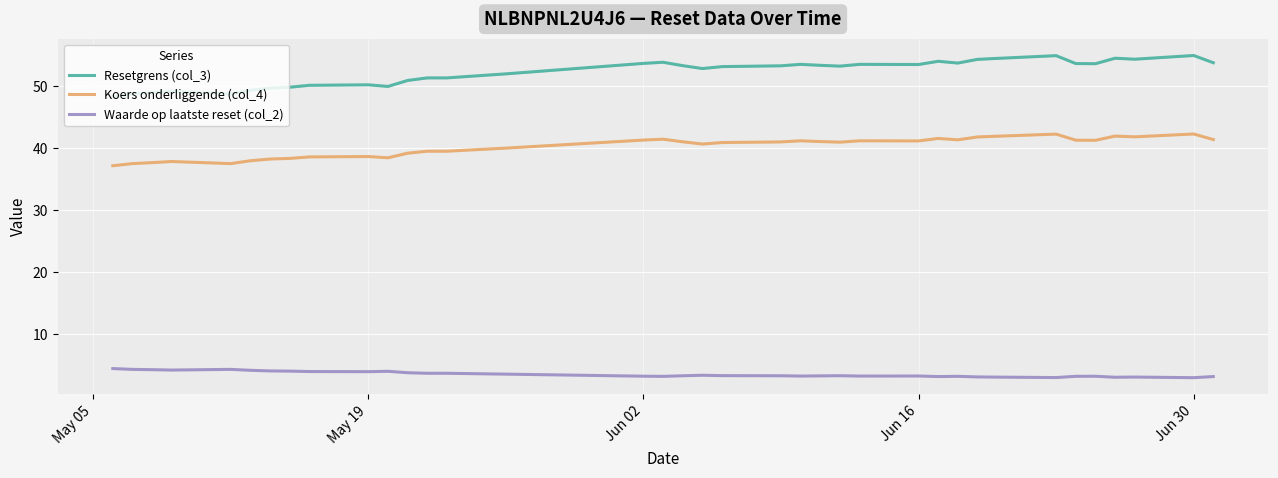

Rank the series by their maximum value, from lowest to highest.

Waarde op laatste reset (col_2), Koers onderliggende (col_4), Resetgrens (col_3)